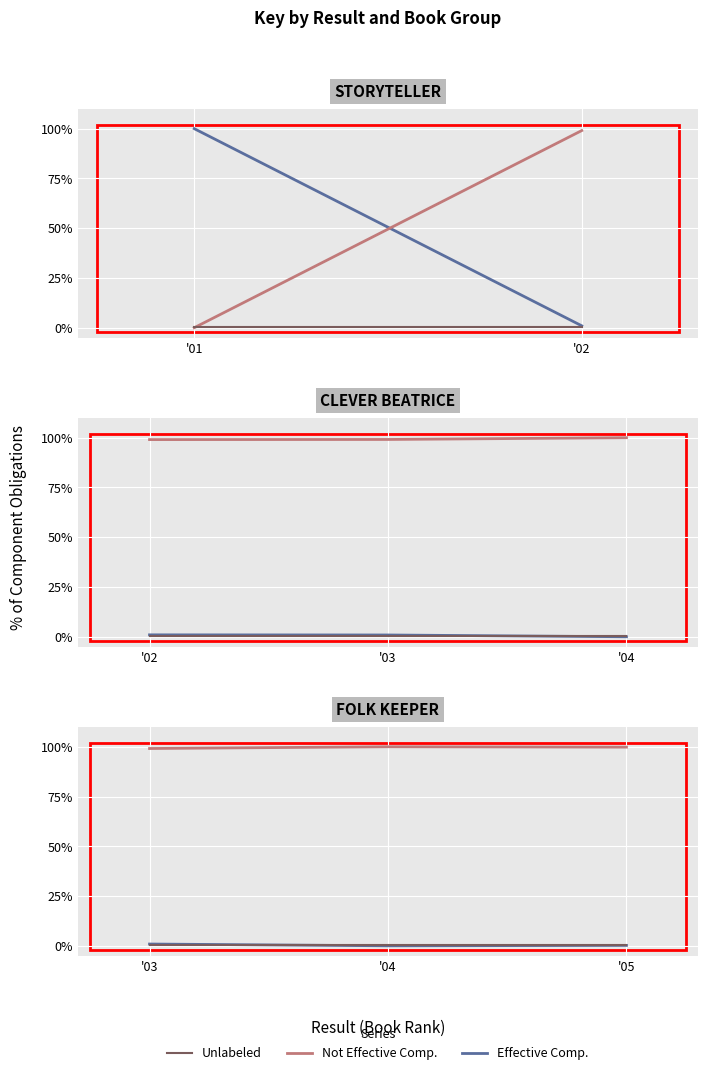

What is the value of the Unlabeled point at the 1st from the left?

0.5